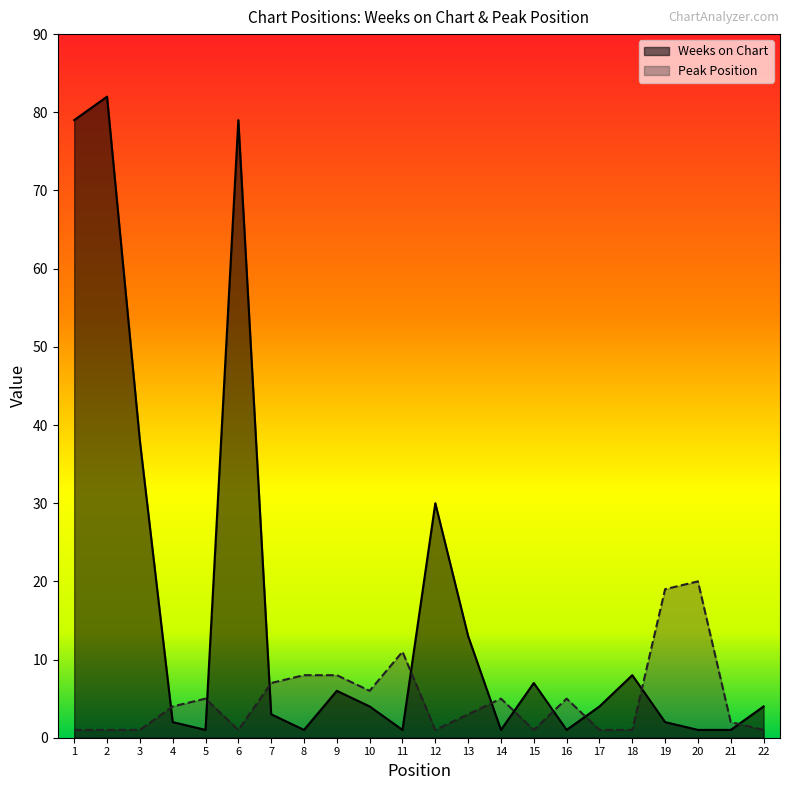

What is the lowest value of the Weeks on Chart series?

1